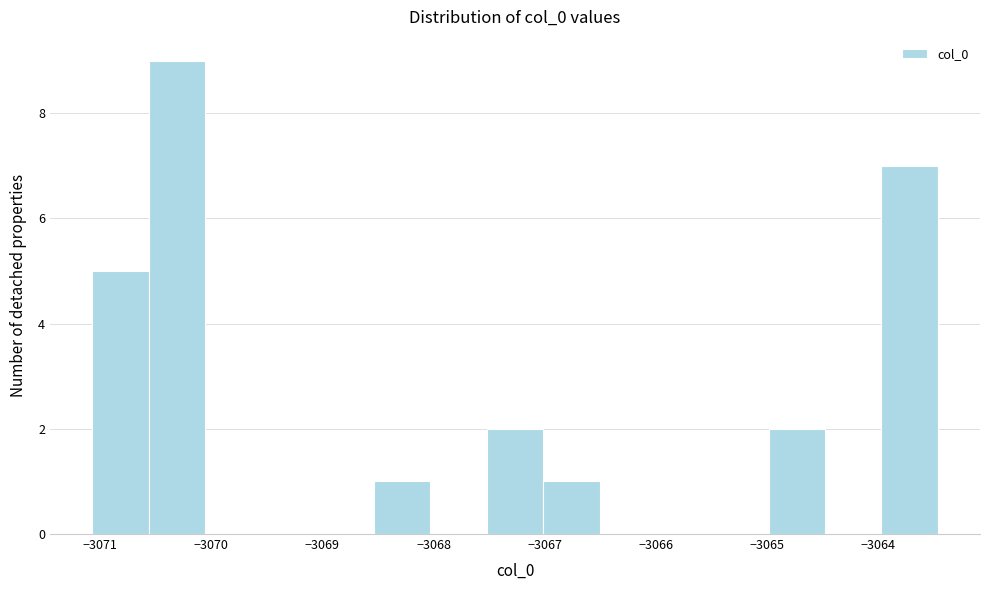

Over which range of the x-axis is the bar tallest?

-3070.6 to -3070.1